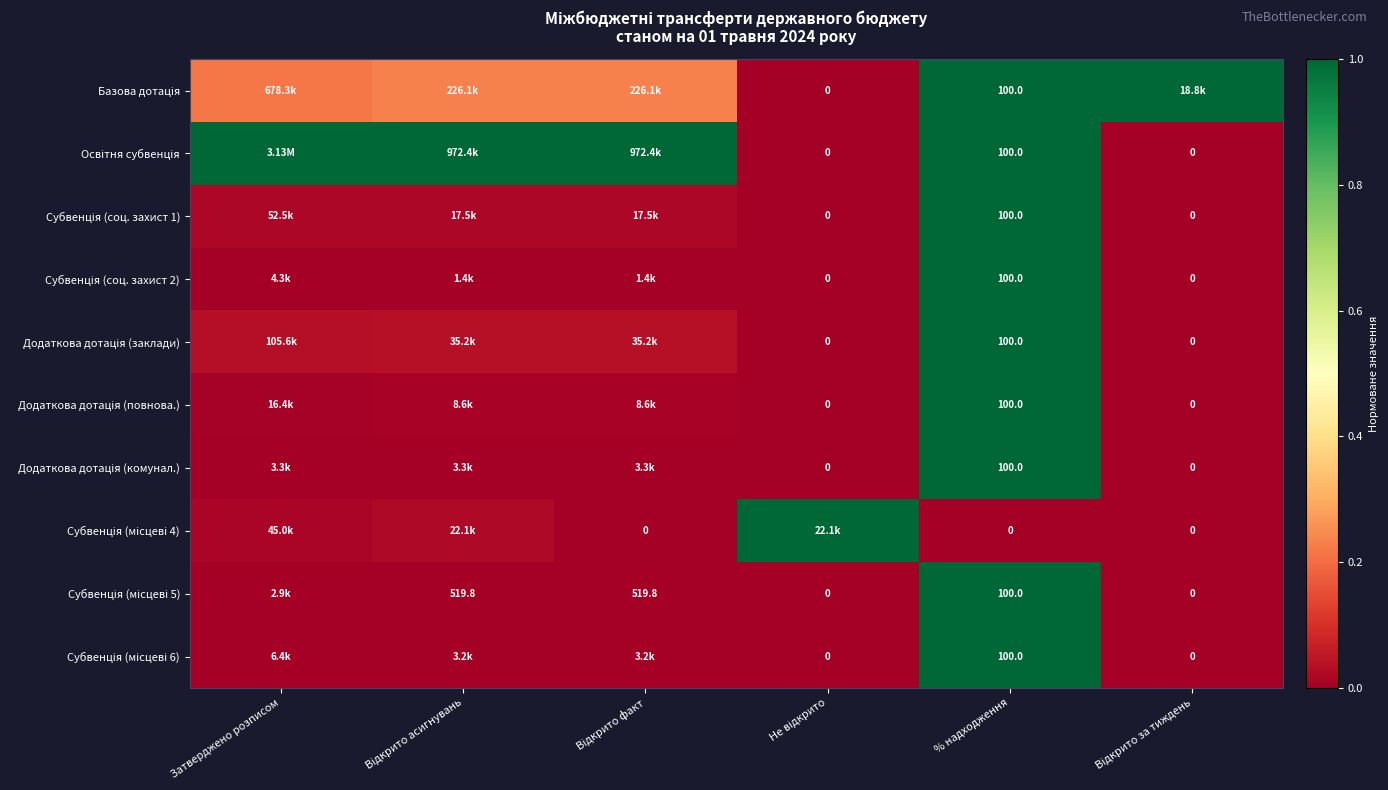

How many values in Додаткова дотація (комунал.) are above zero?

4